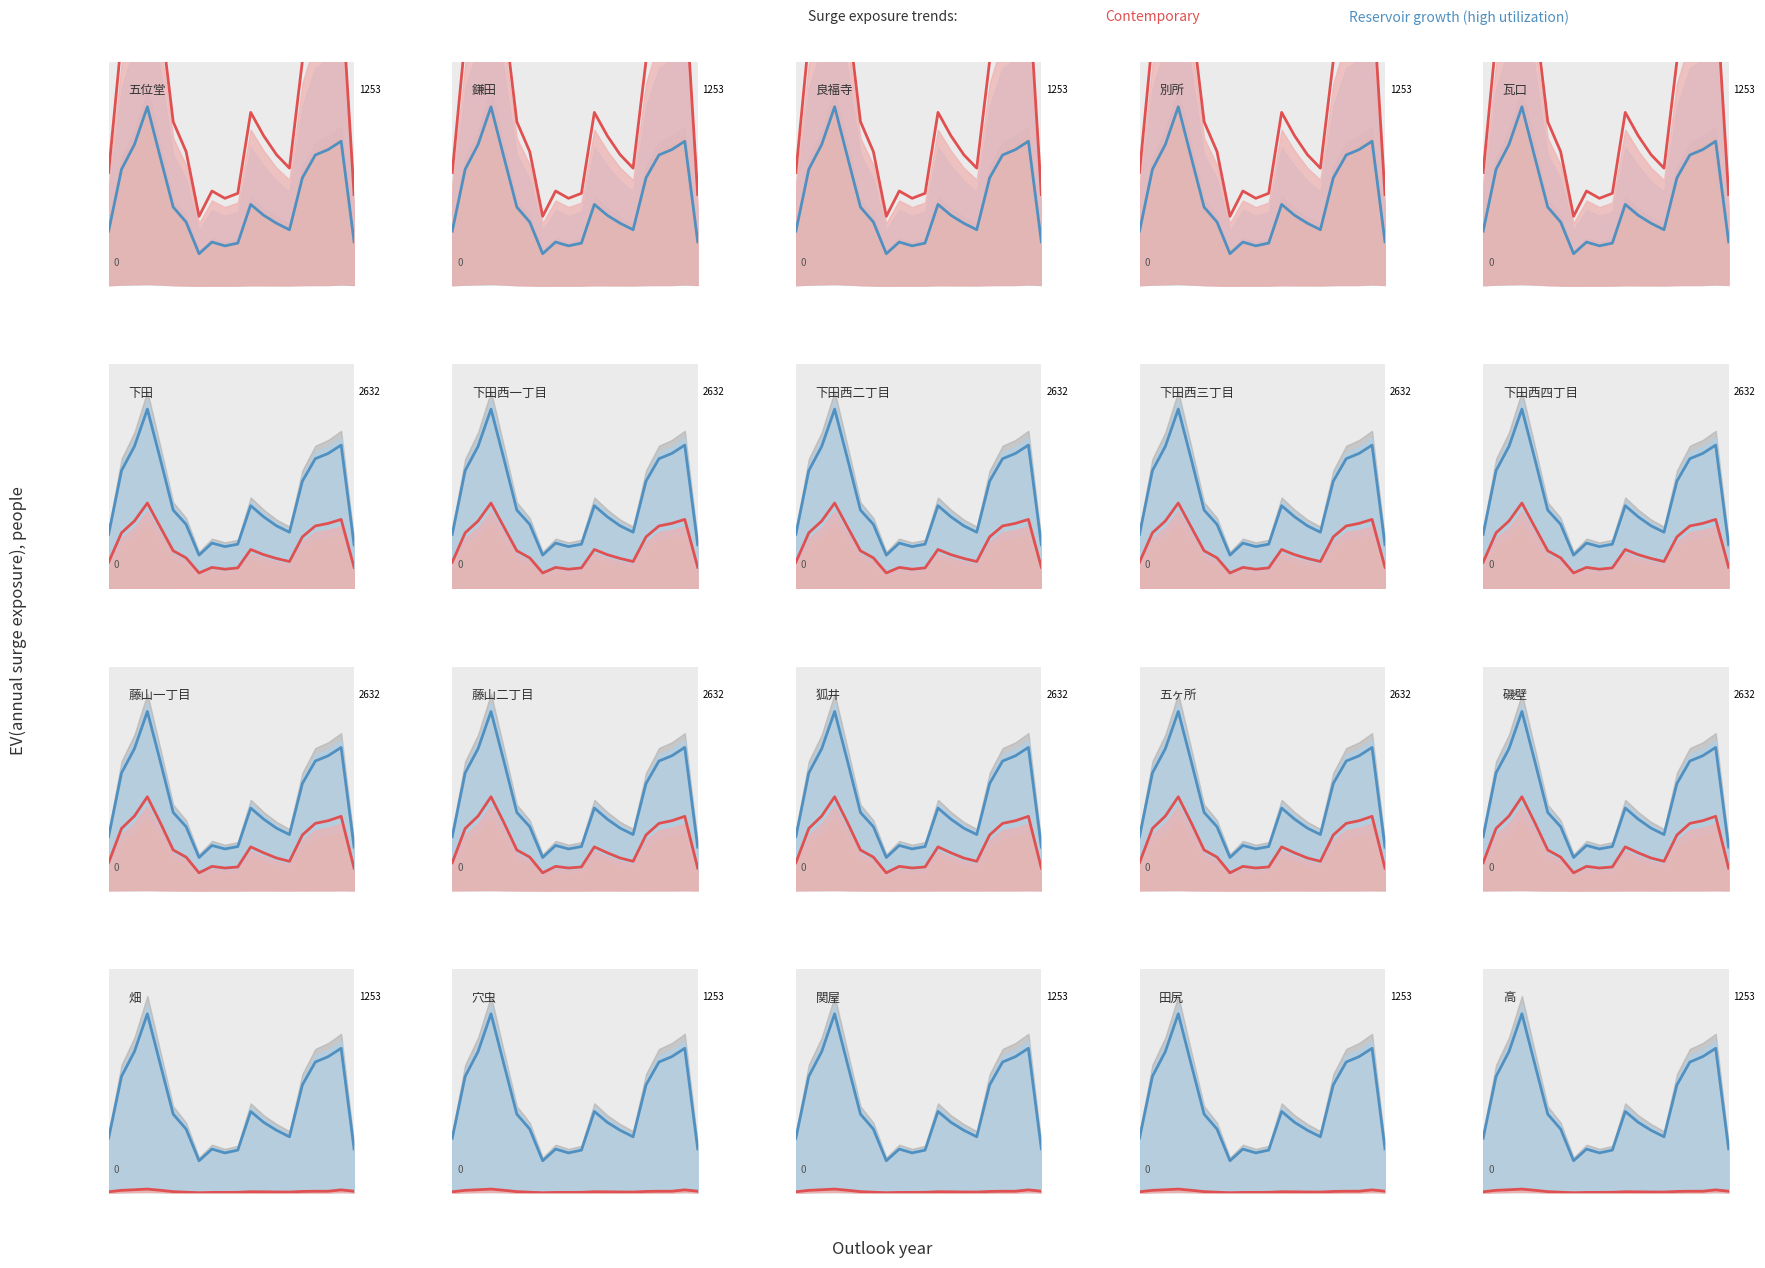

Rank the series at 11 from highest to lowest value.

Reservoir growth (high utilization), Contemporary